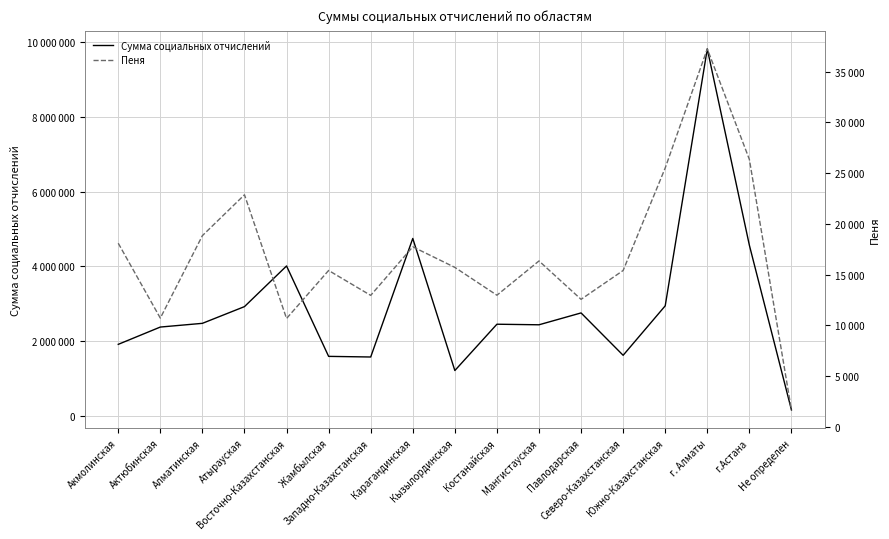

At which category does the chart reach its peak across all series?

г. Алматы